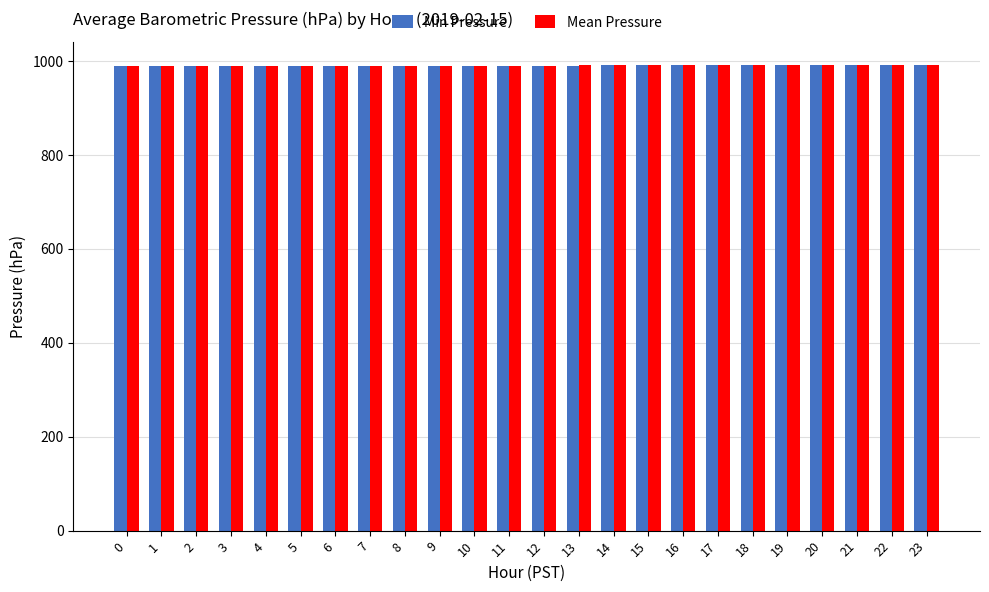

What is the sum of the Min Pressure values at 17 and 3?

1980.3